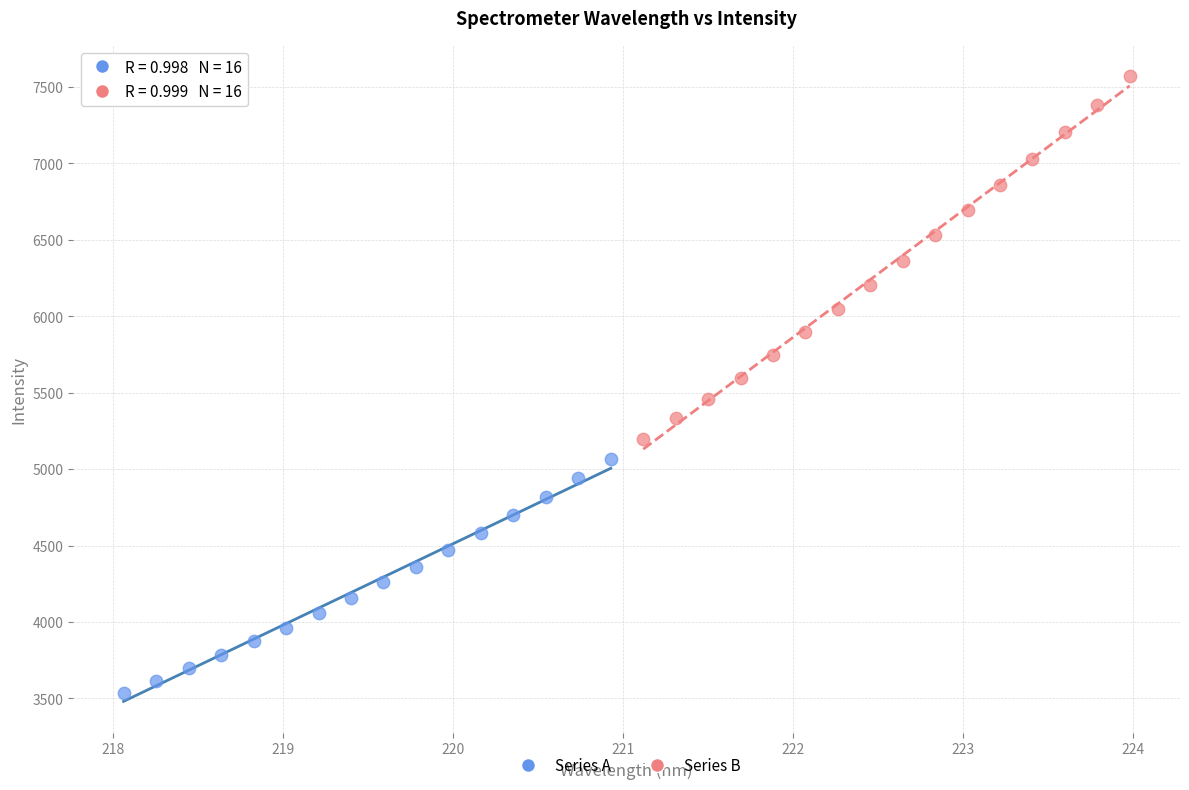

Which series has the largest Y range (max minus min)?

Series B